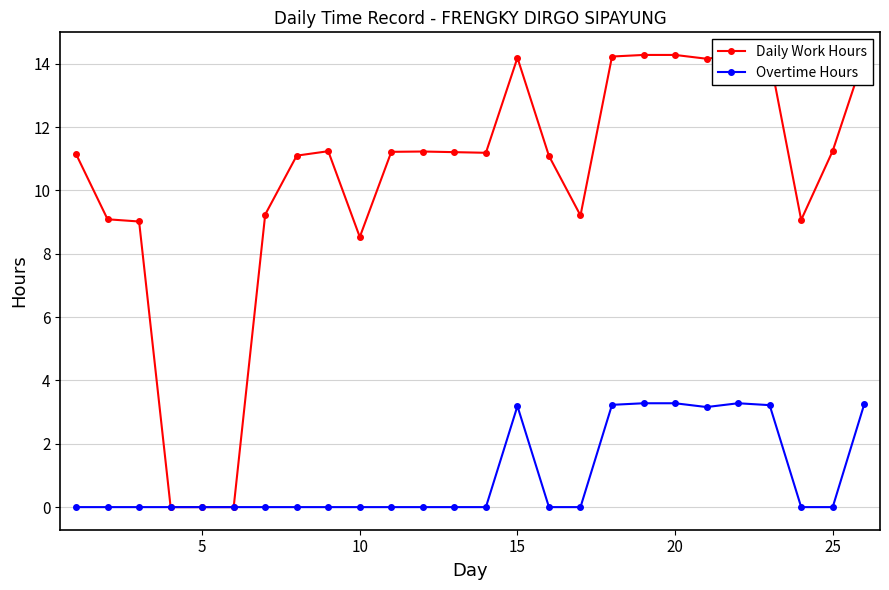

The value of Overtime Hours at 10 is 2.3. True or false?

False